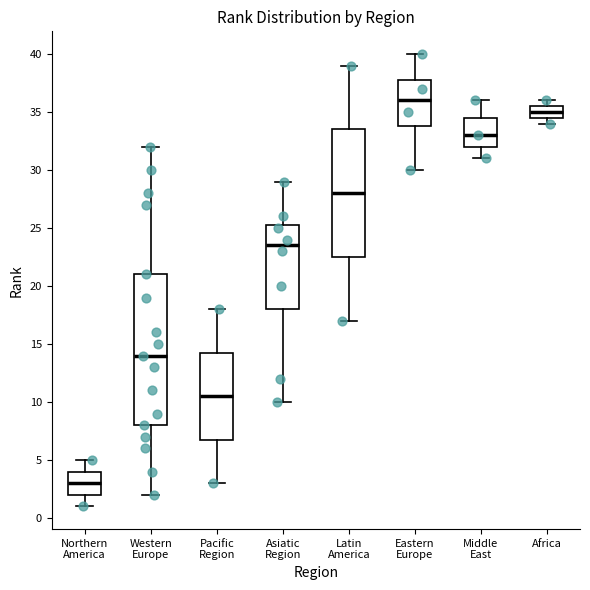

Where does the lower whisker of the box for Pacific Region end on the y-axis? The values are not printed on the chart, so give them approximately, as read against the axis.

3.0